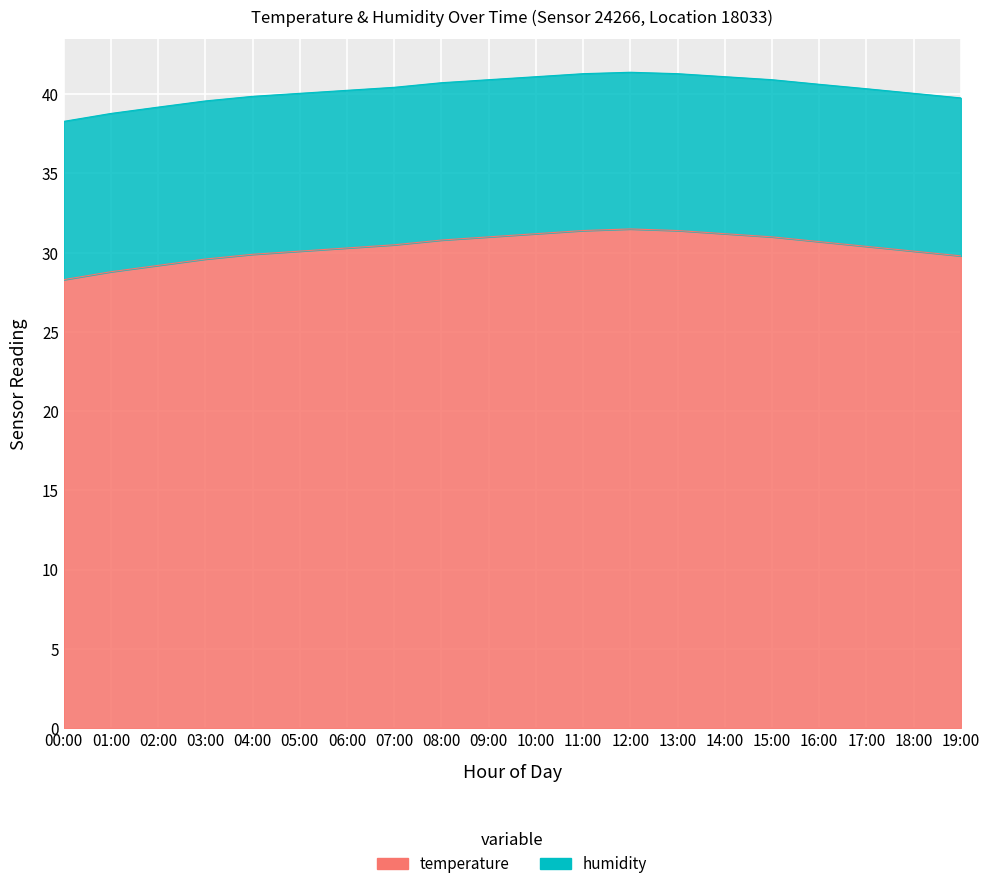

Rank the categories by value from lowest to highest.

00:00, 01:00, 02:00, 03:00, 19:00, 04:00, 05:00, 18:00, 06:00, 17:00, 07:00, 16:00, 08:00, 09:00, 15:00, 10:00, 14:00, 11:00, 13:00, 12:00